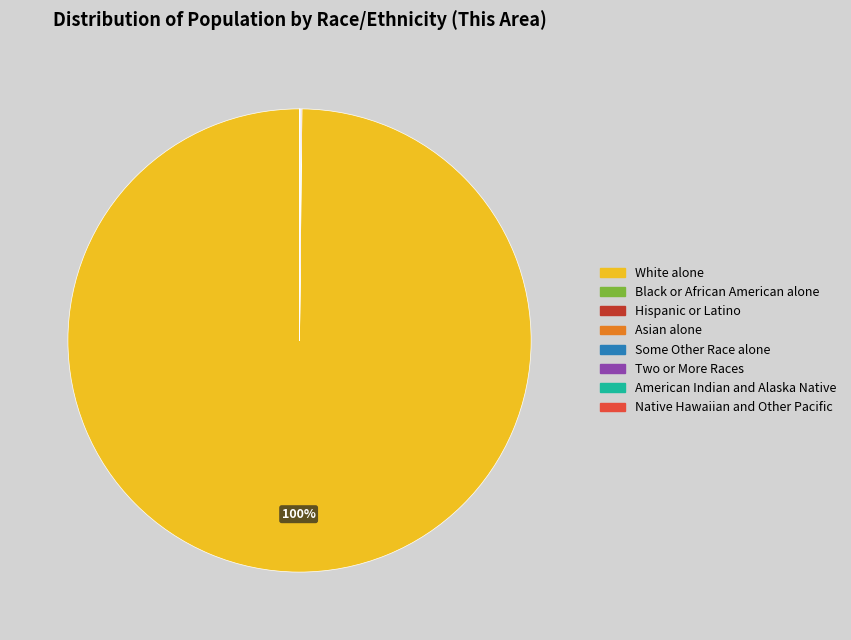

What is the largest slice in the pie chart?

White alone